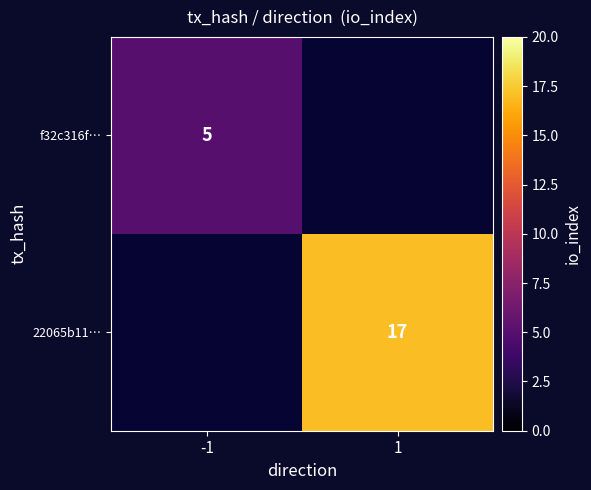

What is the greatest value displayed?

17.0